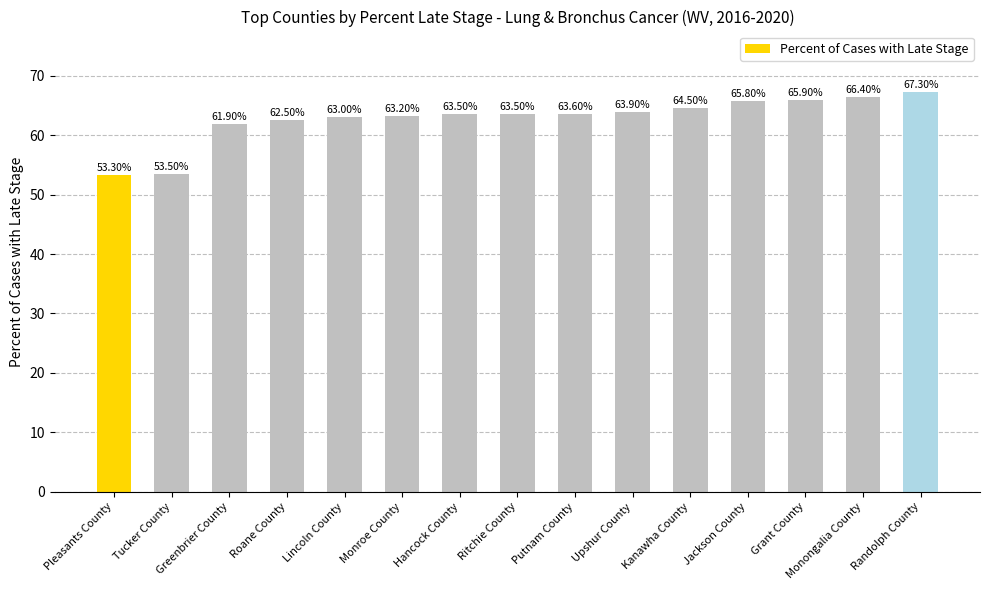

What position from the right is Greenbrier County?

13